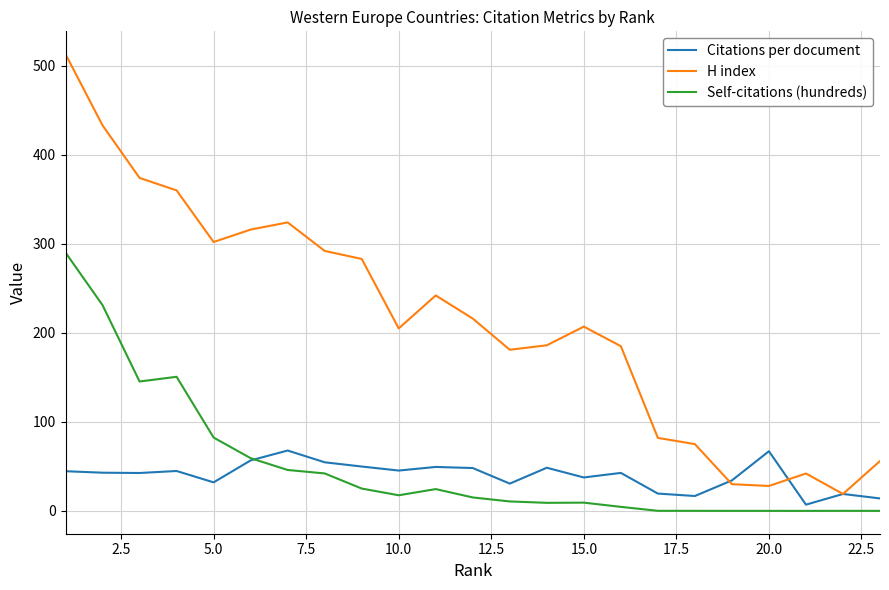

Which series has the largest total across all categories?

H index